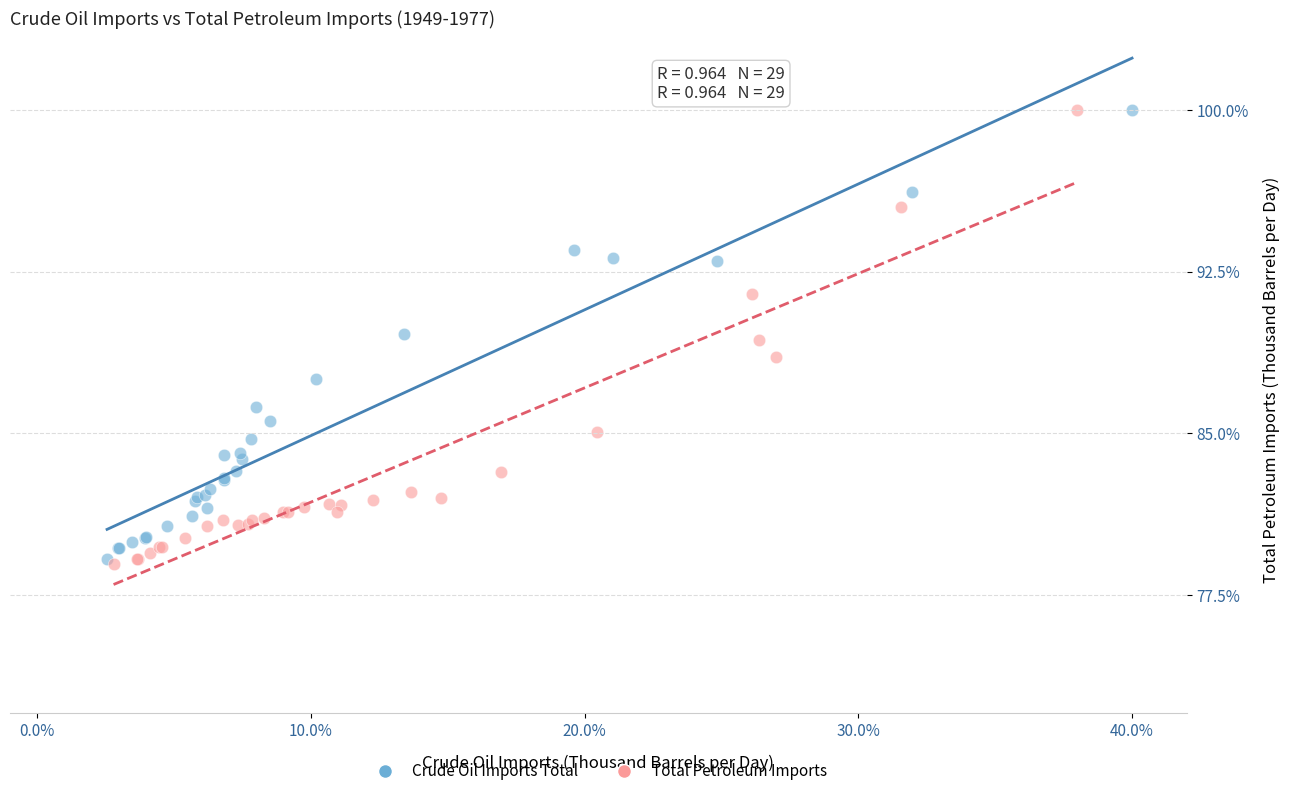

What are all the series names shown in the legend?

Crude Oil Imports Total, Total Petroleum Imports